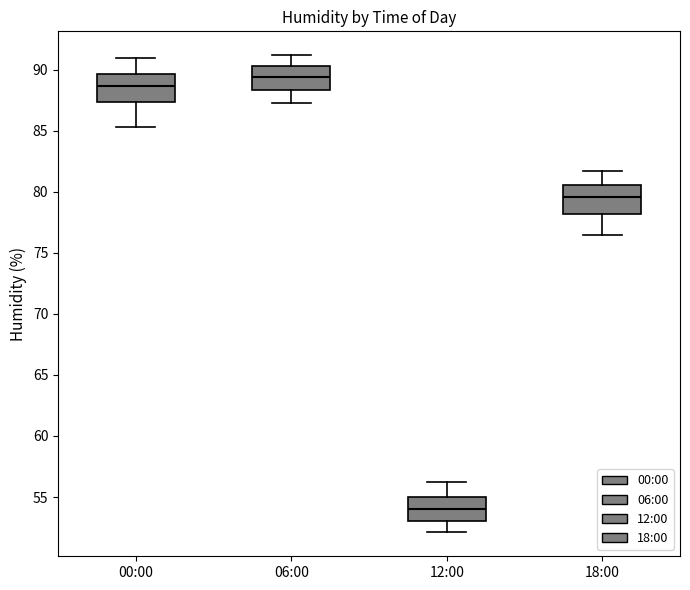

Where is the upper edge of the box for 06:00 on the y-axis? The values are not printed on the chart, so give them approximately, as read against the axis.

90.5